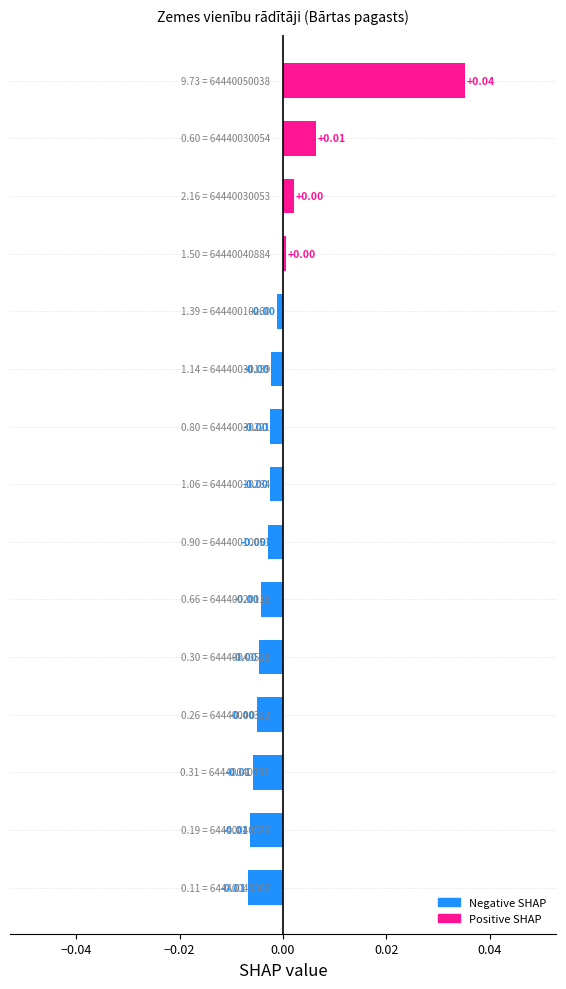

How many values are above zero?

4